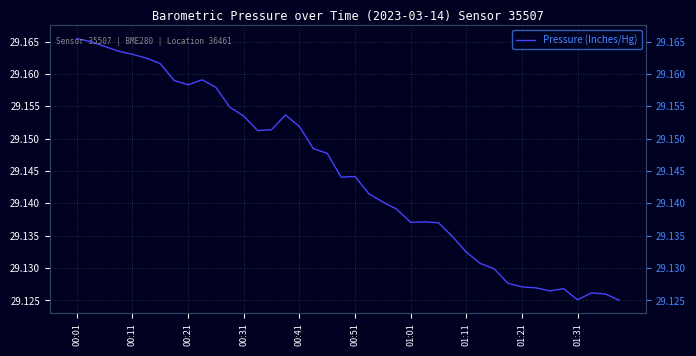

Where is the data nearest to the value 29?

39